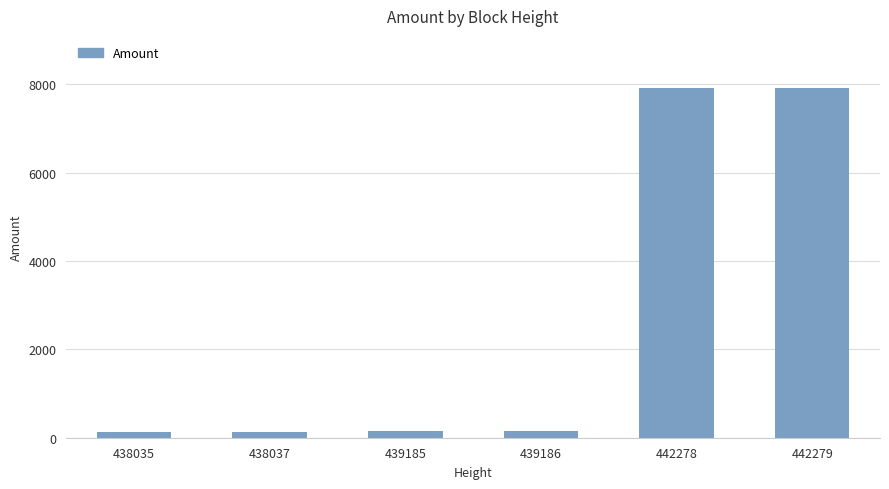

What is the approximate value at 442279?

7910.0